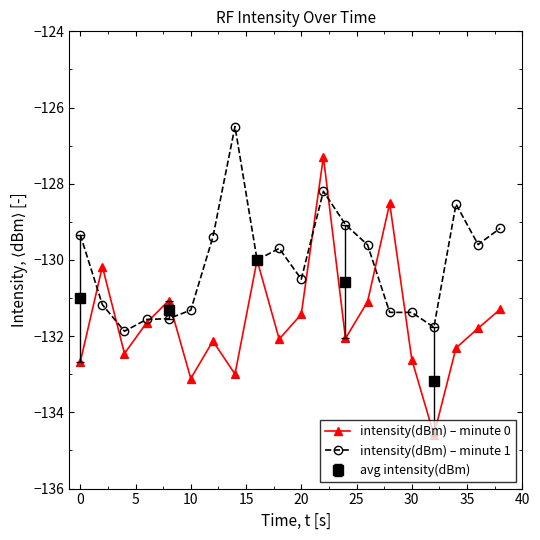

In intensity(dBm) – minute 0, how many points are lower than both neighbors (excluding endpoints)?

6